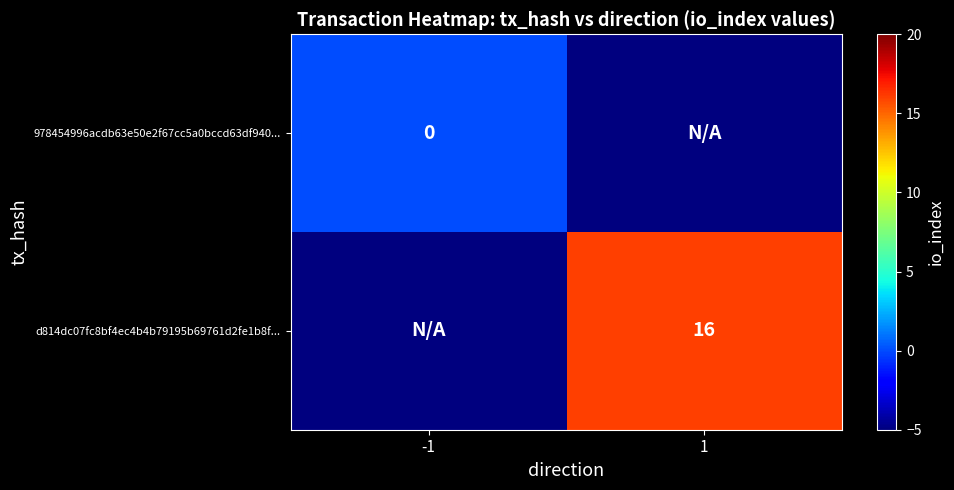

True or false: d814dc07fc8bf4ec4b4b79195b69761d2fe1b8f... has a value of 16 at 1.

True